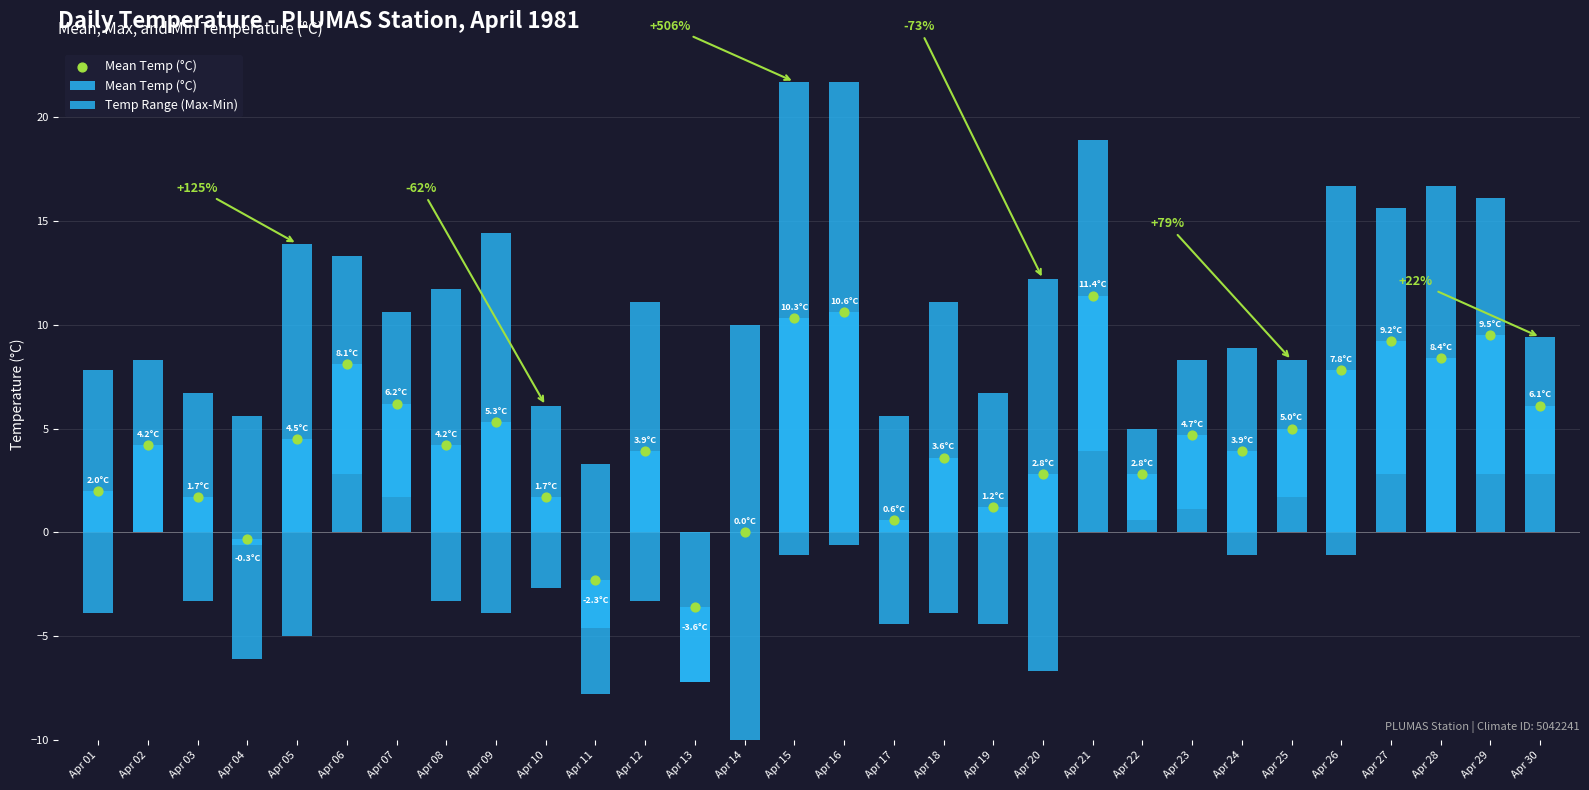

Which series contains the lowest Y value?

Mean Temp (°C)